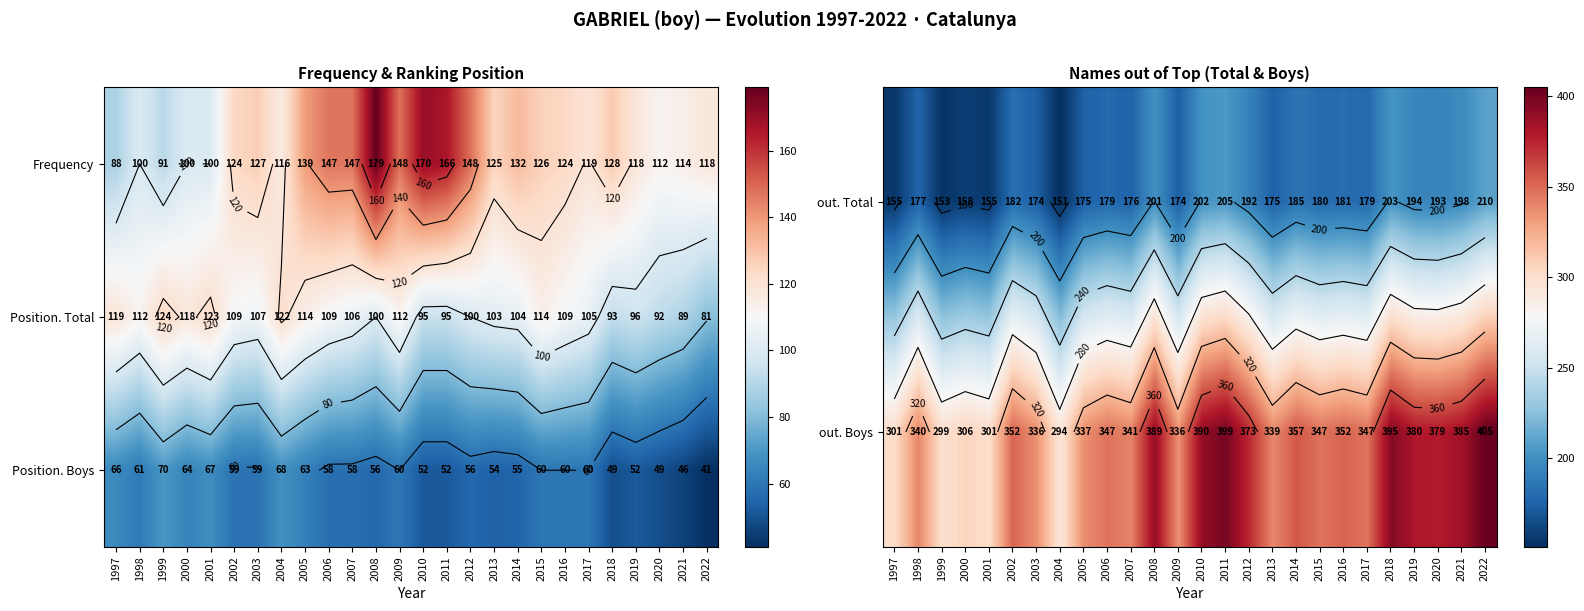

The value of Position. Boys at 1997 is 23. True or false?

False